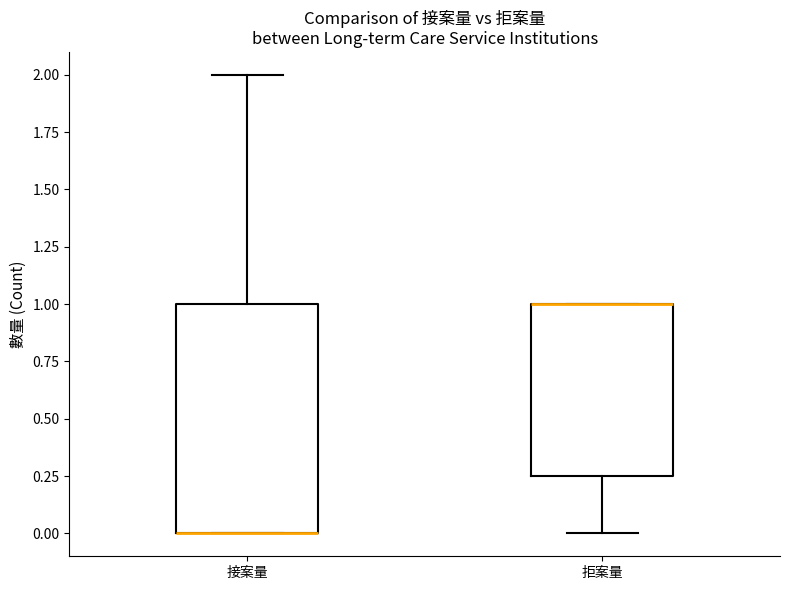

Which box is the tallest, from its lower edge to its upper edge?

接案量